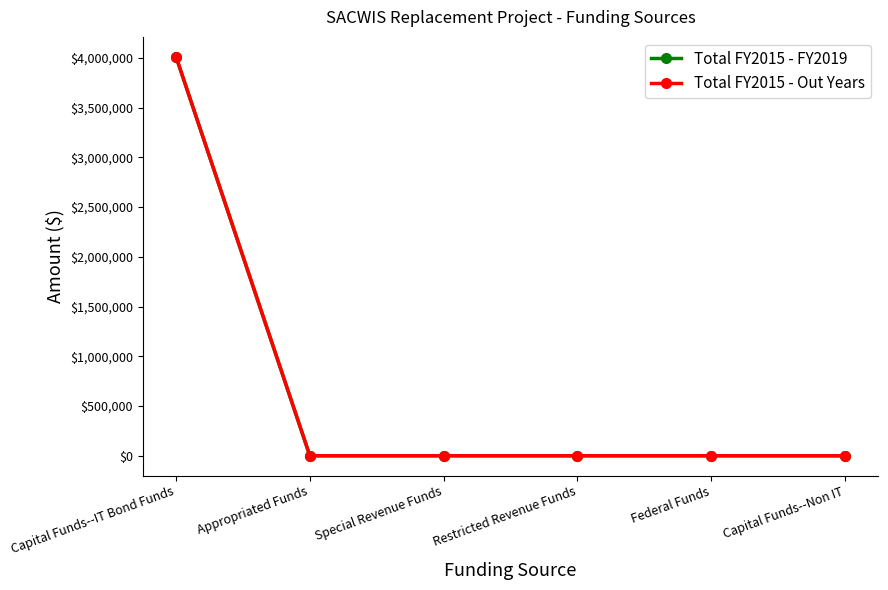

Reading left to right, what are all the values shown in this chart?

Total FY2015 - FY2019: 4010000	0	0	0	0	0
Total FY2015 - Out Years: 4010000	0	0	0	0	0